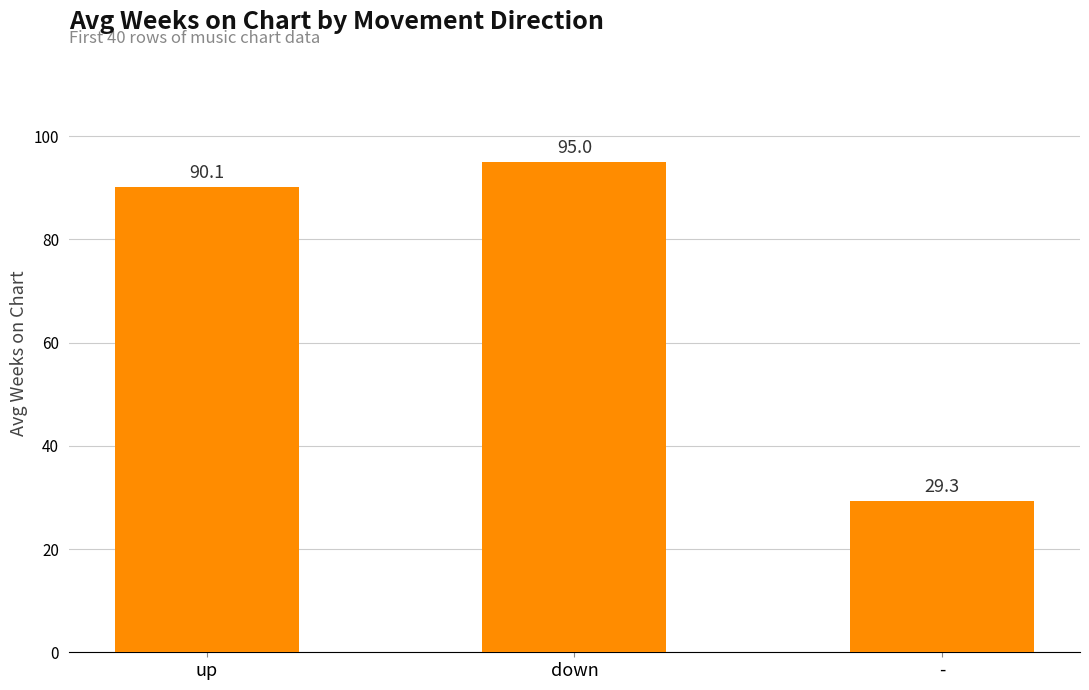

Is it true that the value at up is 90.1?

True